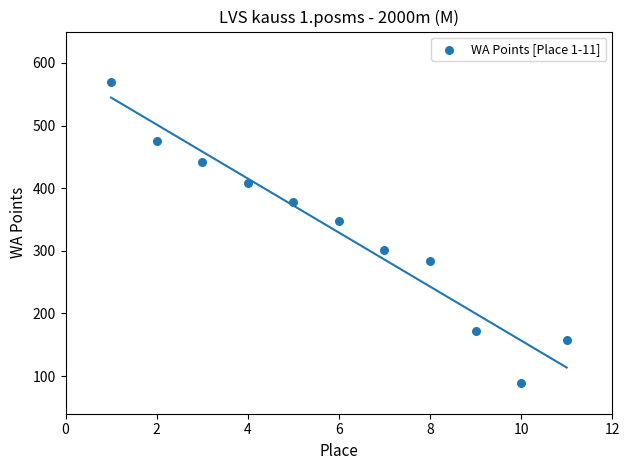

What is the range of Y values (max minus min)?

480